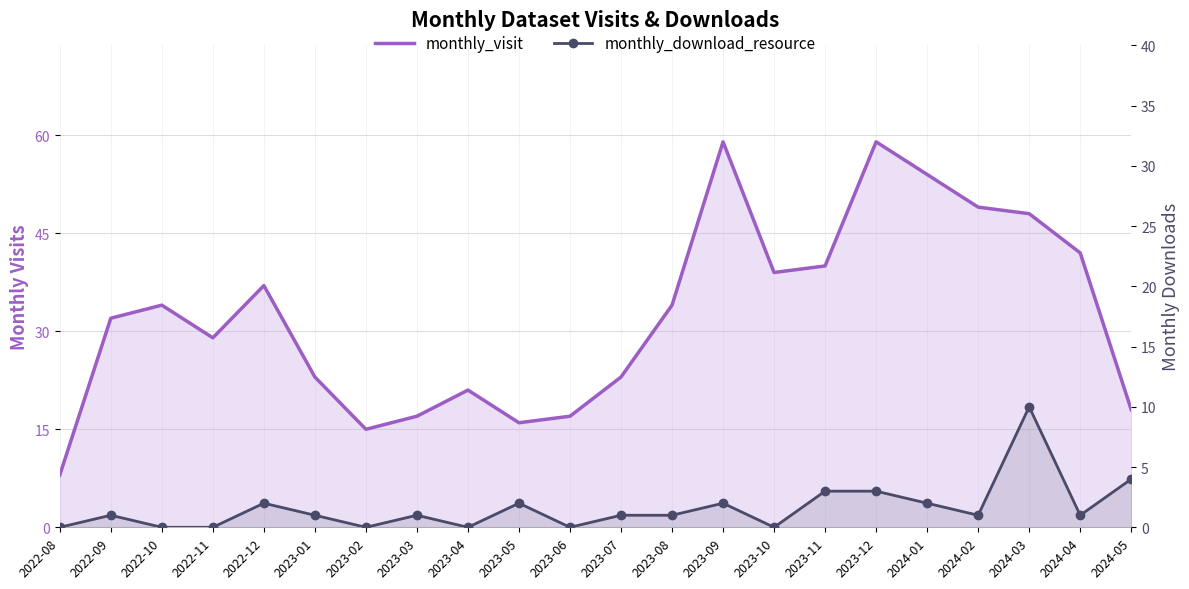

Where is monthly_visit nearest to the value 33?

2022-09